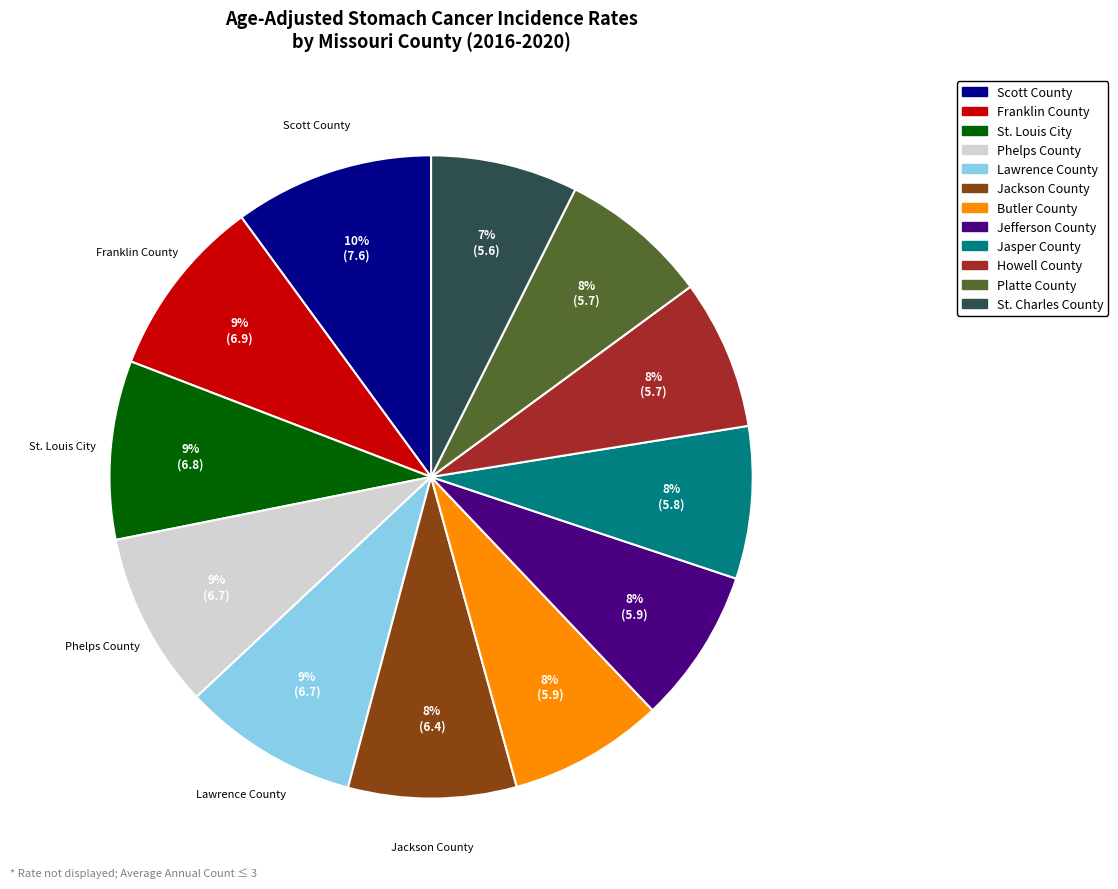

To the nearest percent, what portion does Franklin County represent?

9%